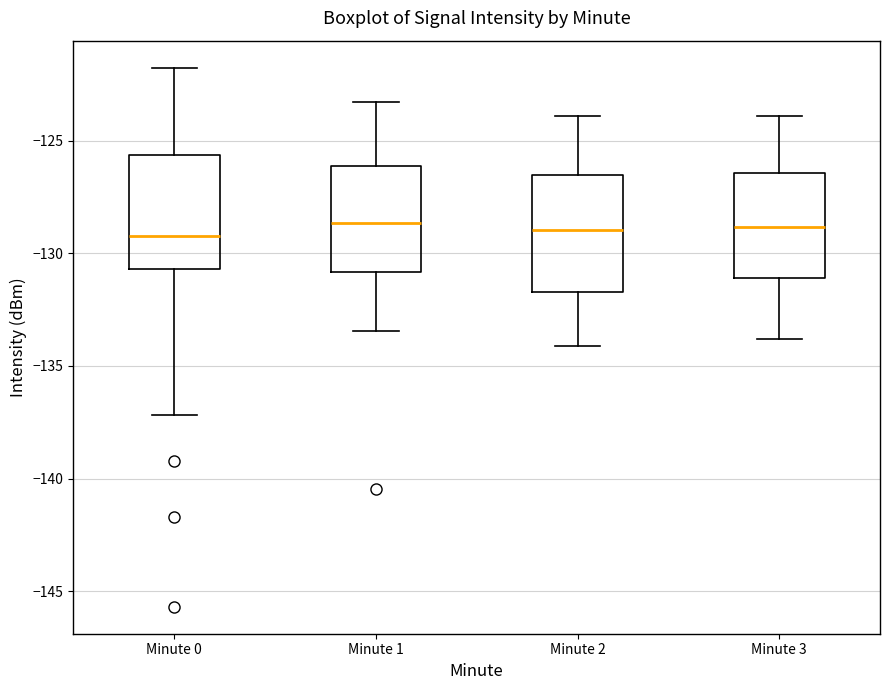

Reading left to right, transcribe this box plot: for each box, give where its median line is, the range the box spans, and where its two whiskers end, as read against the y-axis. The values are not printed on the chart, so give them approximately, as read against the axis.

Minute 0: median -129.5, box -130.5 to -125.5, whiskers -137.0 to -122.0
Minute 1: median -128.5, box -131.0 to -126.0, whiskers -133.5 to -123.5
Minute 2: median -129.0, box -131.5 to -126.5, whiskers -134.0 to -124.0
Minute 3: median -129.0, box -131.0 to -126.5, whiskers -134.0 to -124.0